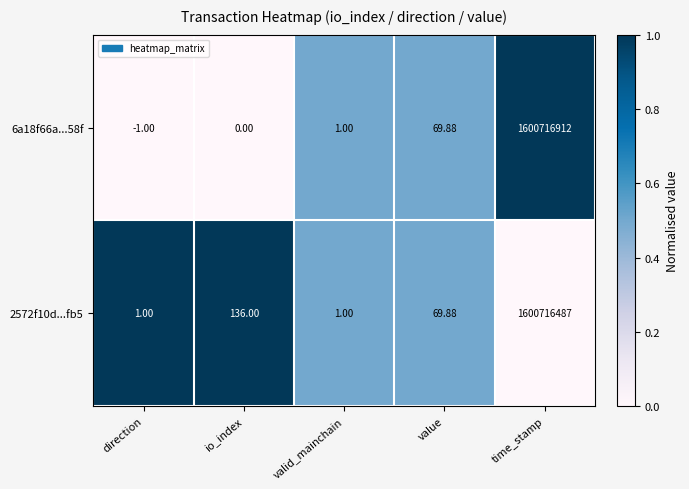

Which series has the widest spread of values?

6a18f66a...58f